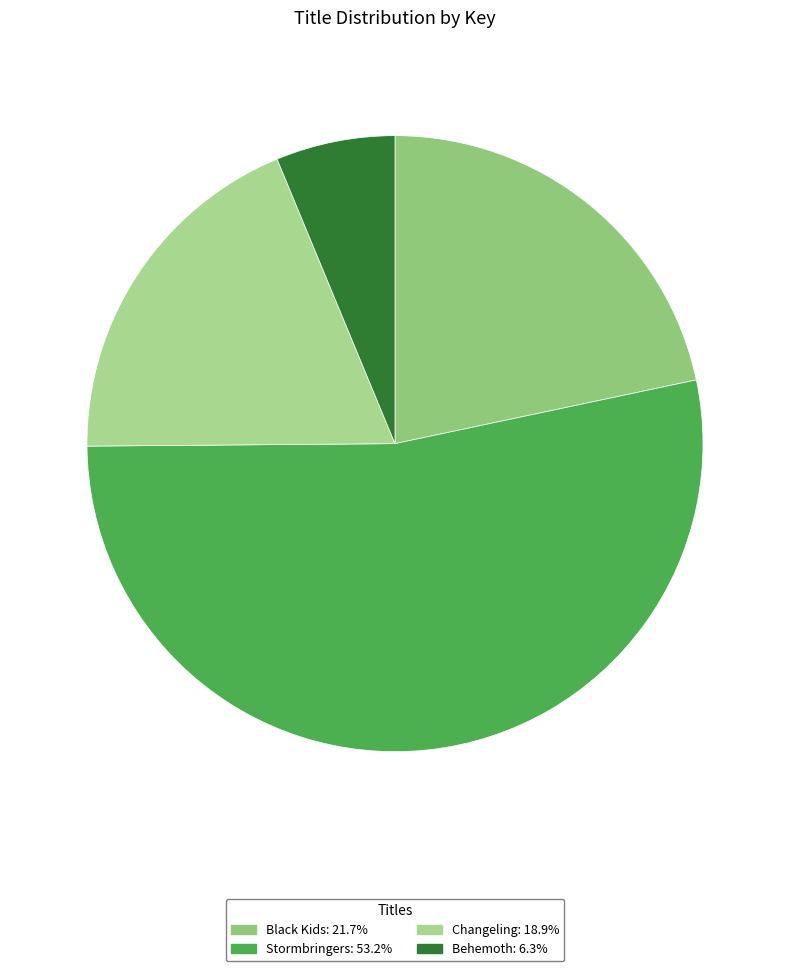

Rank the categories by value from highest to lowest.

Stormbringers, Black Kids, Changeling, Behemoth